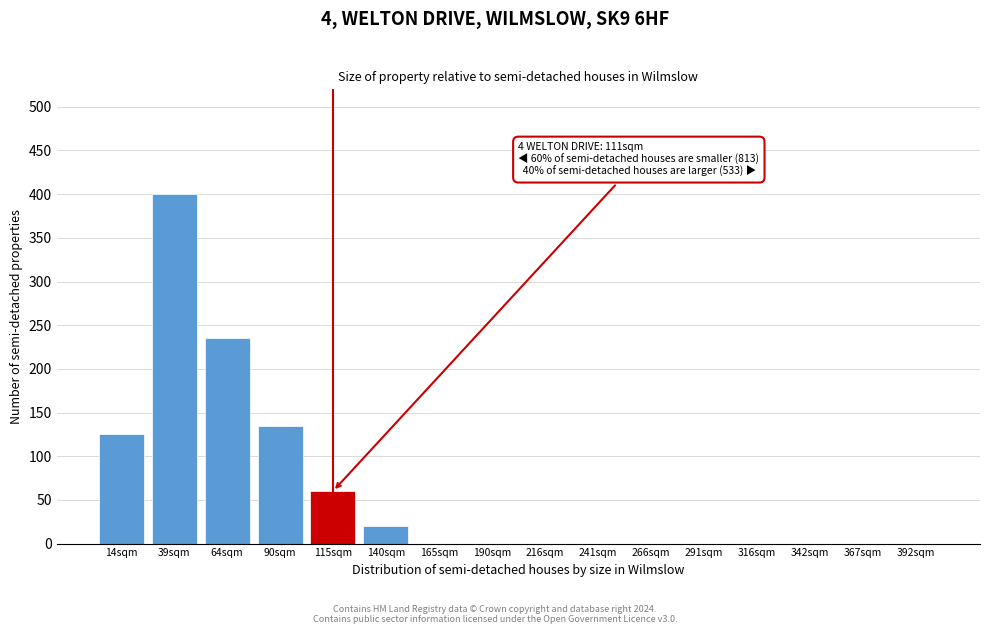

Reading left to right, transcribe all the data shown in this chart.

14sqm=125	39sqm=400	64sqm=235	90sqm=135	115sqm=60	140sqm=20	165sqm=0	190sqm=0	216sqm=0	241sqm=0	266sqm=0	291sqm=0	316sqm=0	342sqm=0	367sqm=0	392sqm=0